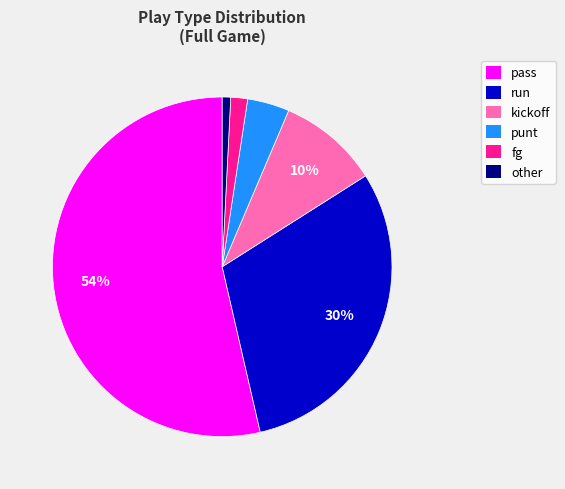

What is the majority slice?

pass